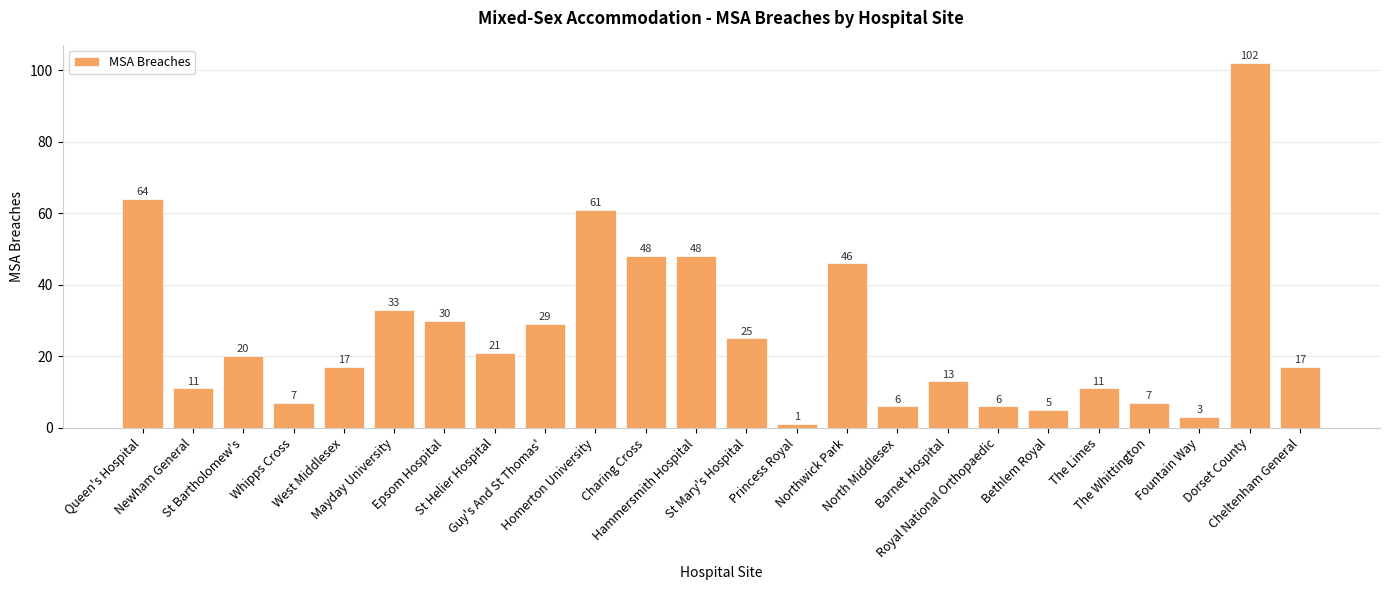

What position from the right is The Limes?

5